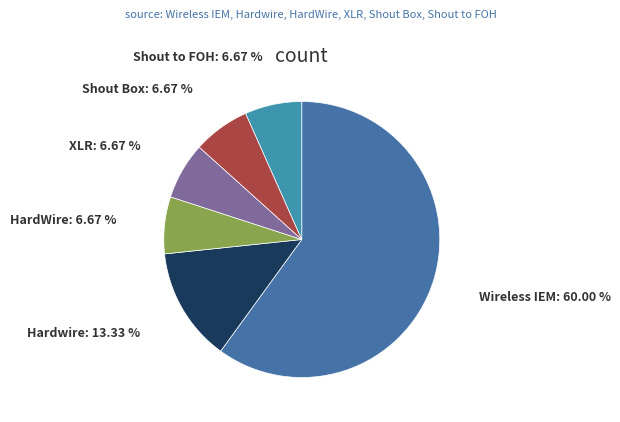

How many segments does this pie chart have?

6